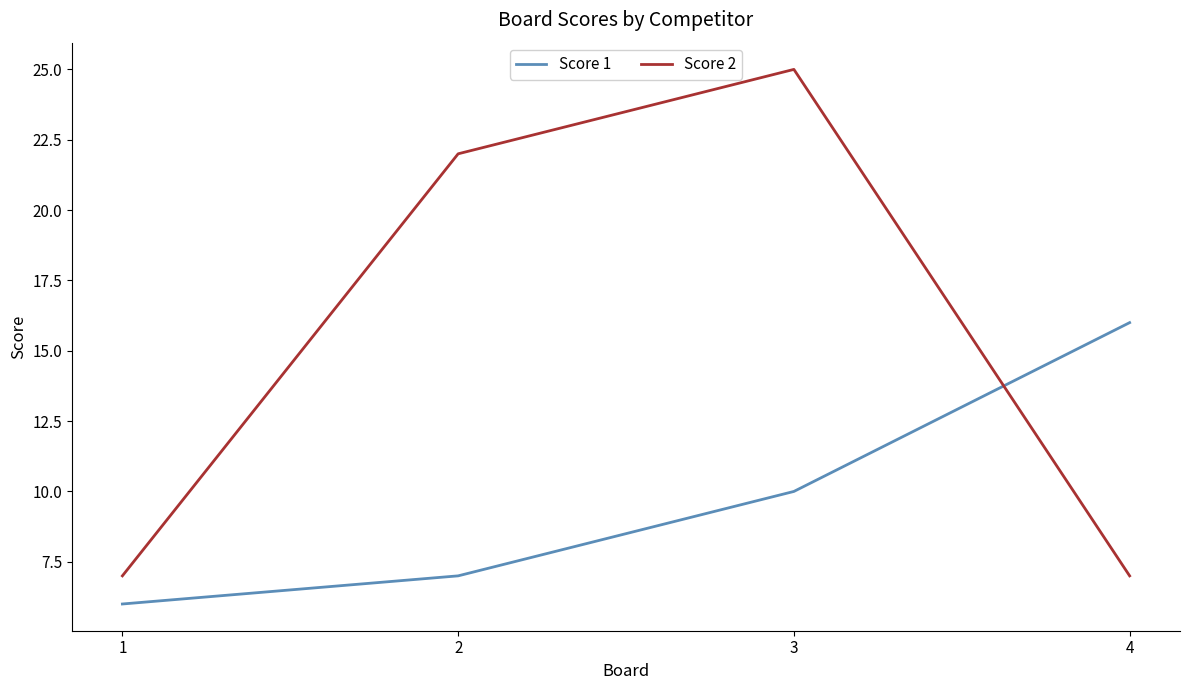

Which series has the widest spread of values?

Score 2